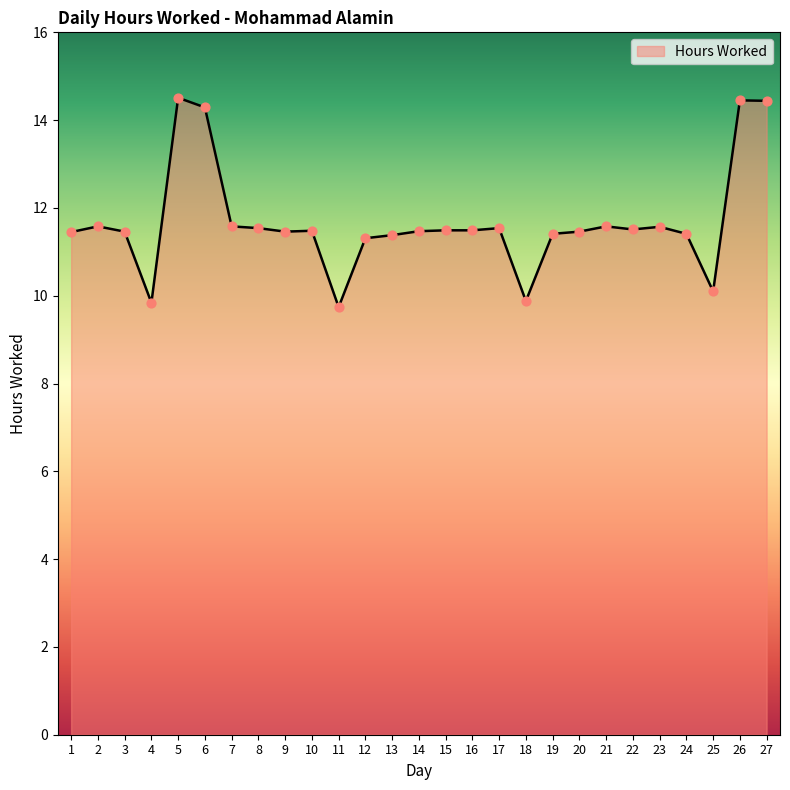

What is the ratio of the value at 26 to the value at 7?

1.2